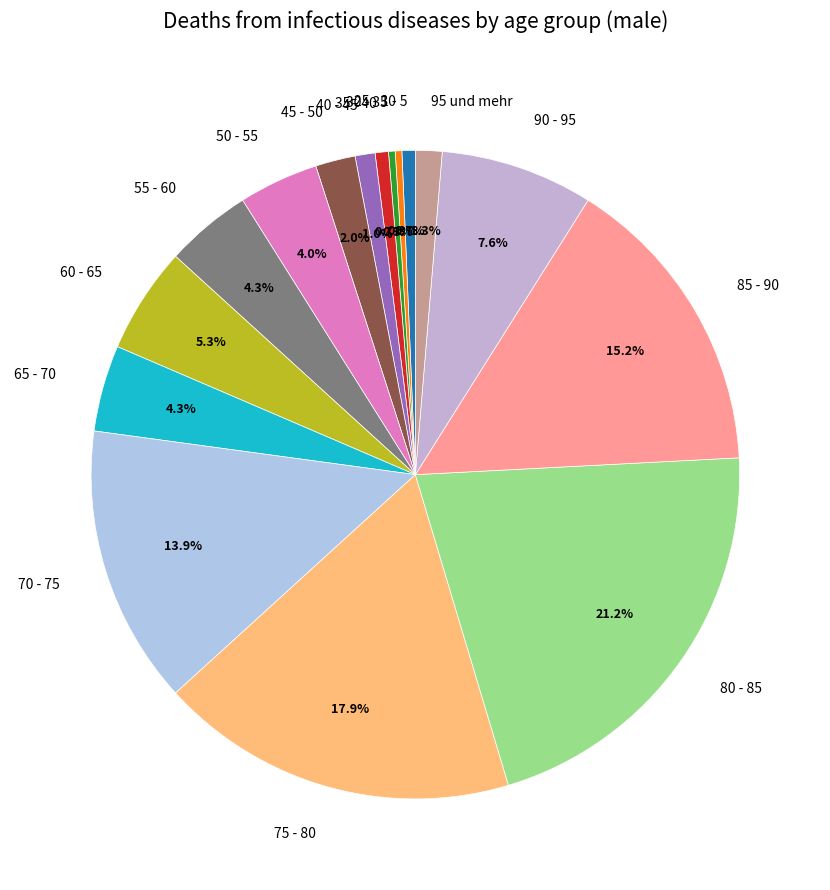

To the nearest percent, what is the difference between the 60 - 65 and 25 - 30 slice percentages?

5%